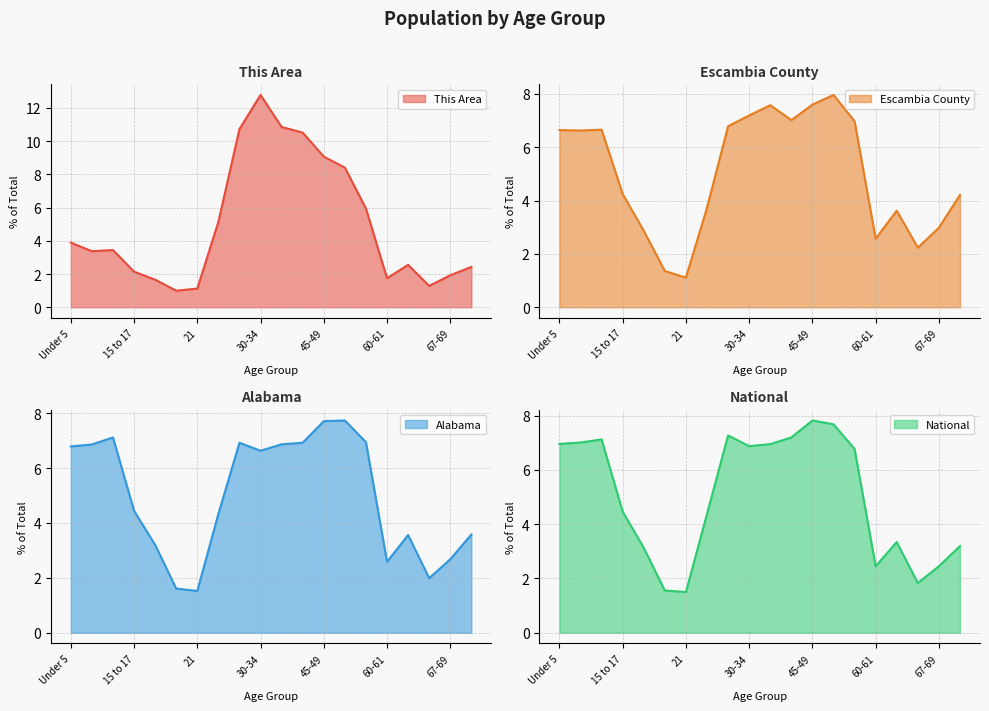

At which label is Escambia County closest to 4?

70-74